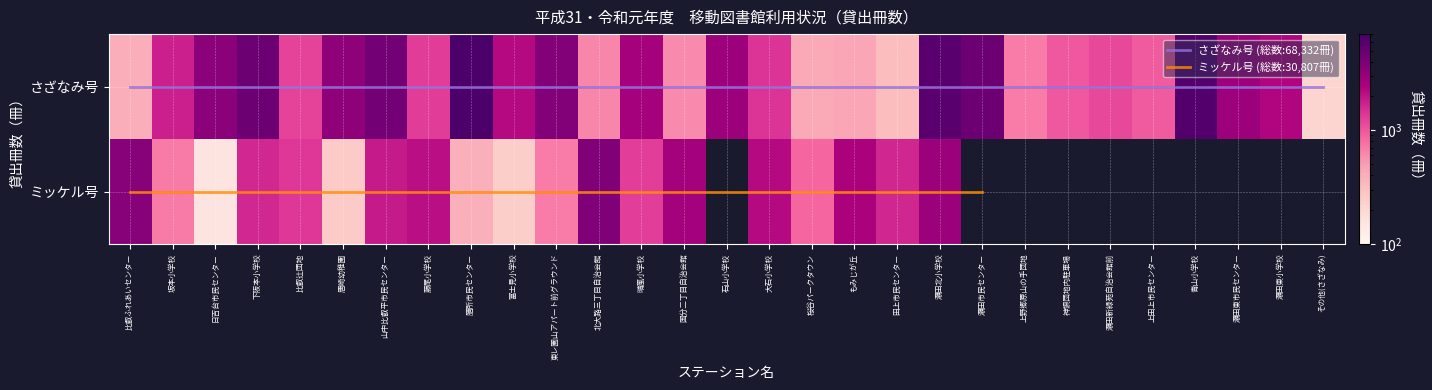

What is the smallest value displayed?

211